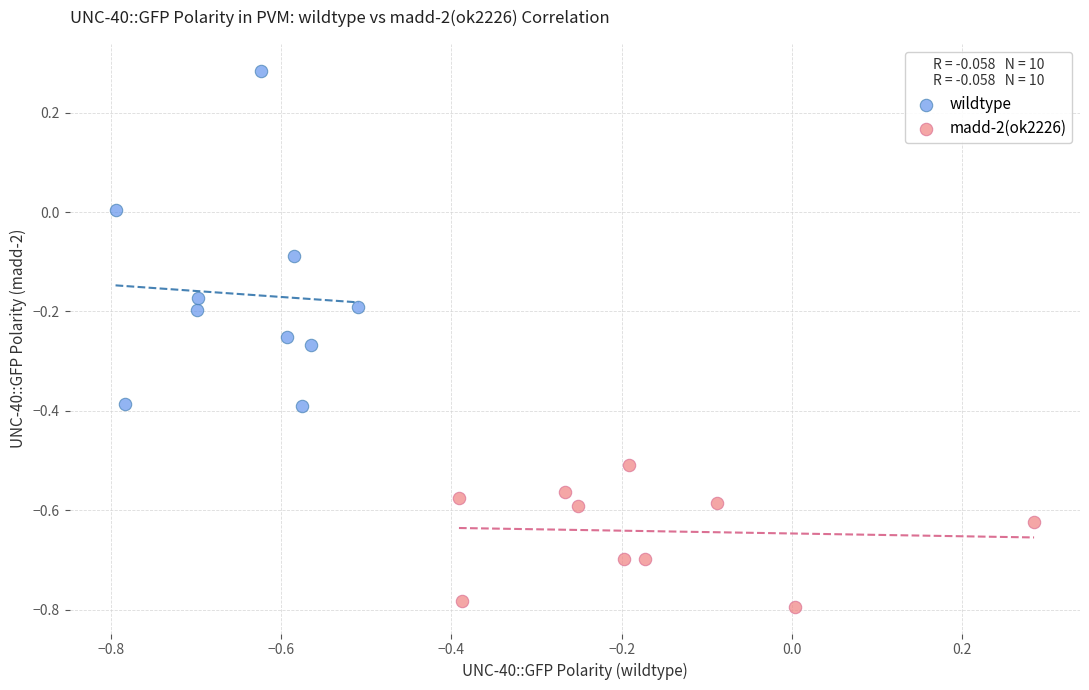

Which series contains the lowest Y value?

madd-2(ok2226)